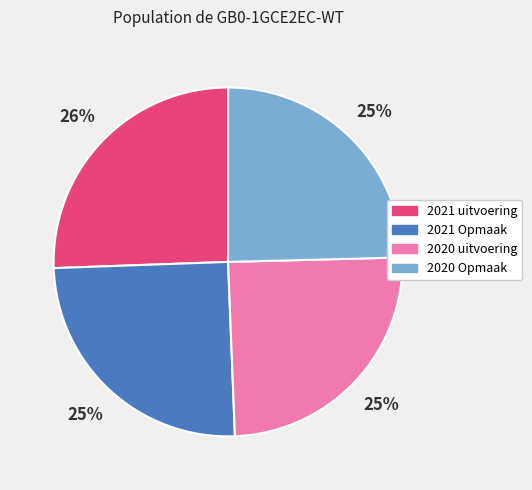

To the nearest percent, what is the average slice percentage?

25%